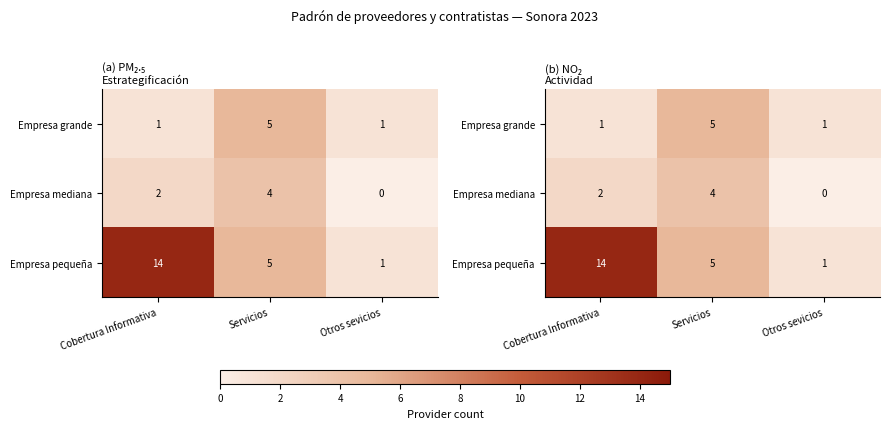

At which label does Empresa mediana reach its minimum?

Otros sevicios